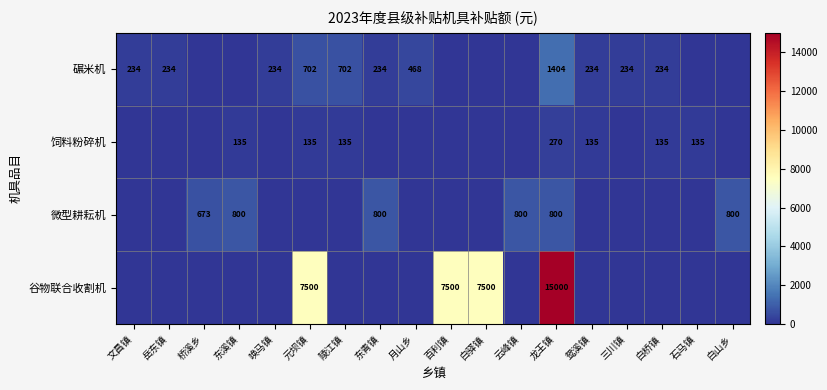

At 龙王镇, list the series in order from smallest to largest.

饲料粉碎机, 微型耕耘机, 碾米机, 谷物联合收割机